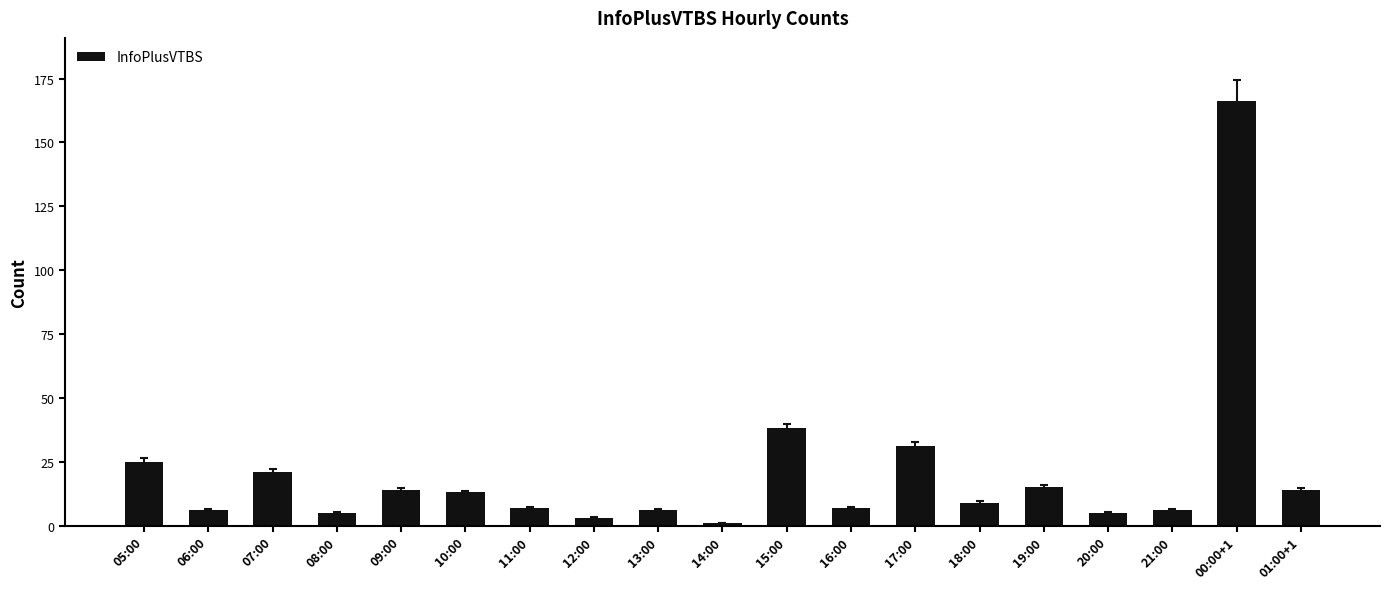

How many data points are less than 9?

9